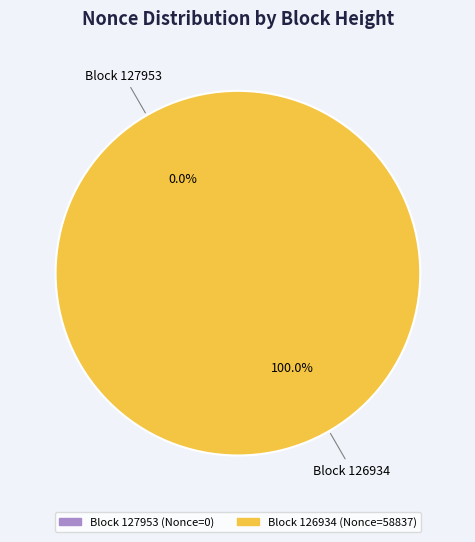

Rank the categories by value from lowest to highest.

127953, 126934